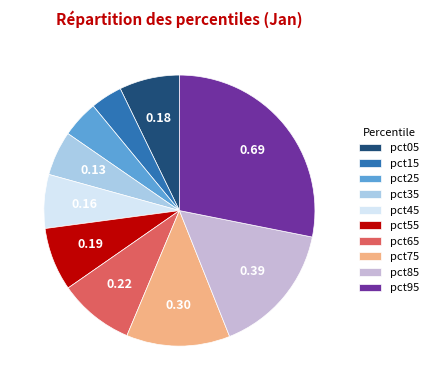

Does any single category account for the majority?

No